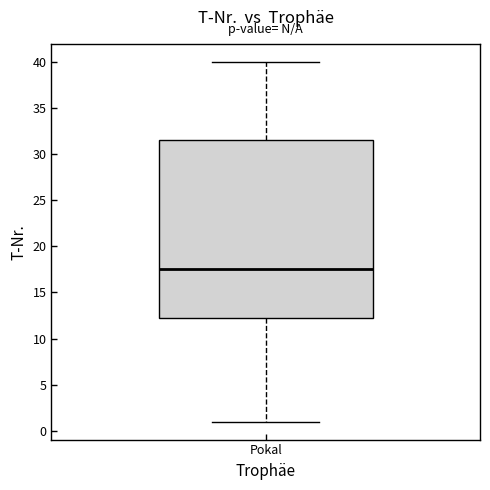

Where is the upper edge of the box for Pokal on the y-axis? The values are not printed on the chart, so give them approximately, as read against the axis.

31.5